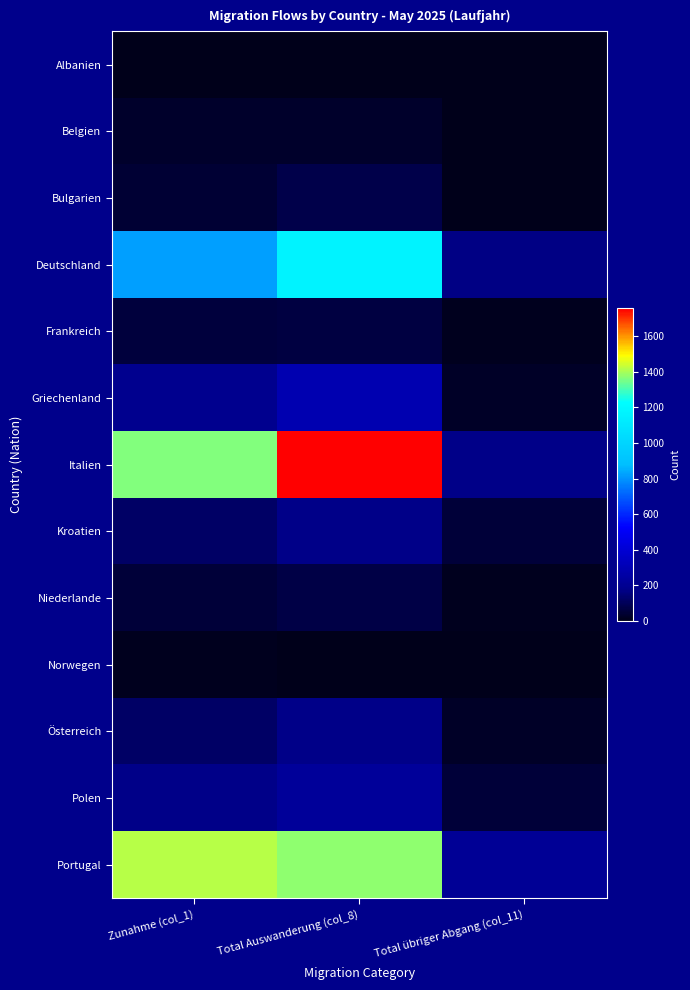

List the series in order of their peak value, lowest first.

Albanien, Norwegen, Belgien, Frankreich, Niederlande, Bulgarien, Österreich, Kroatien, Polen, Griechenland, Deutschland, Portugal, Italien